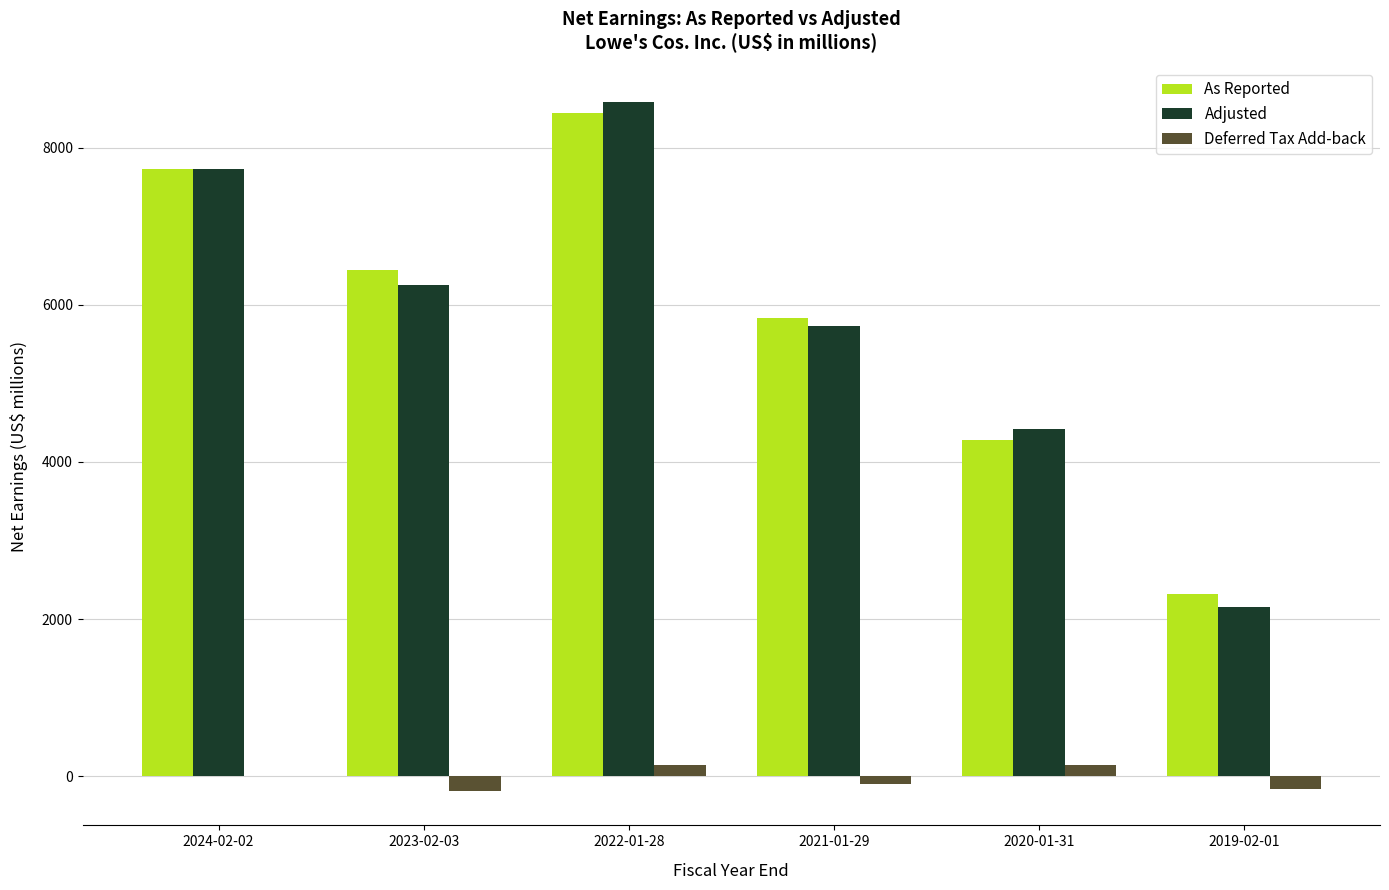

How many distinct data groups are displayed?

3